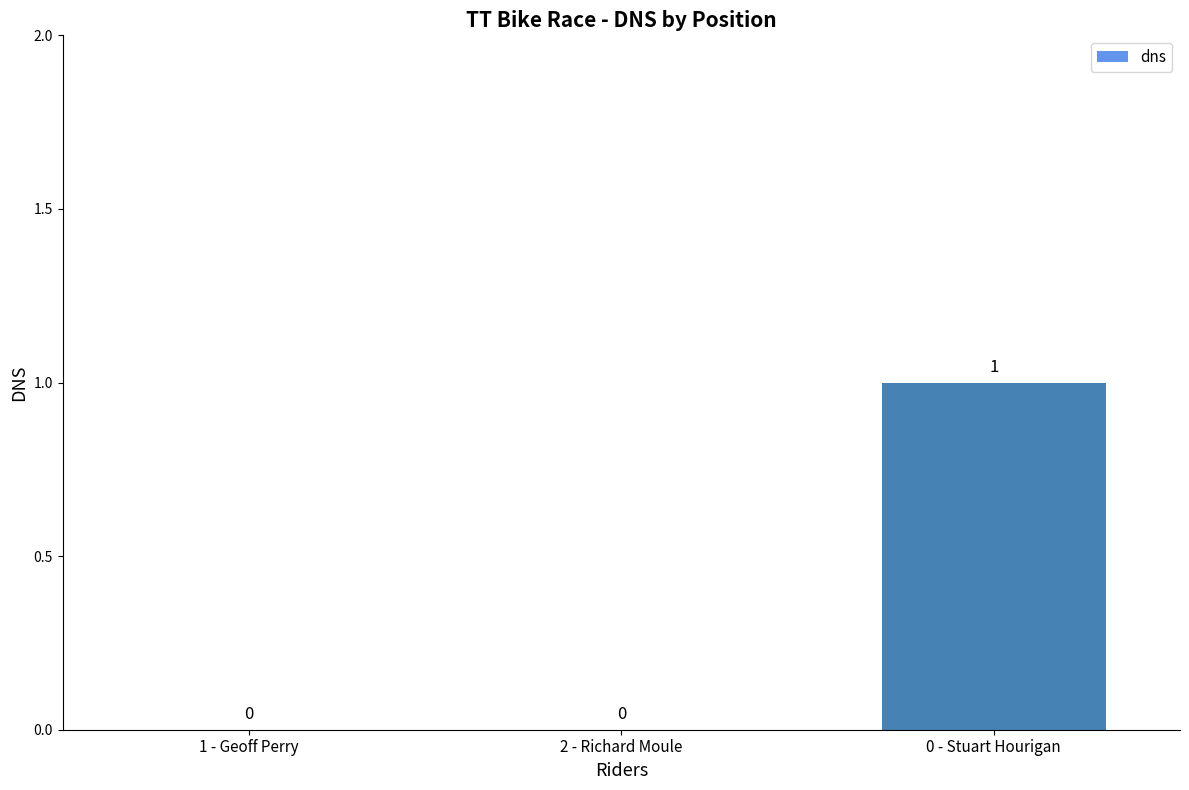

True or false: the data shows 2 at 0 - Stuart Hourigan.

False